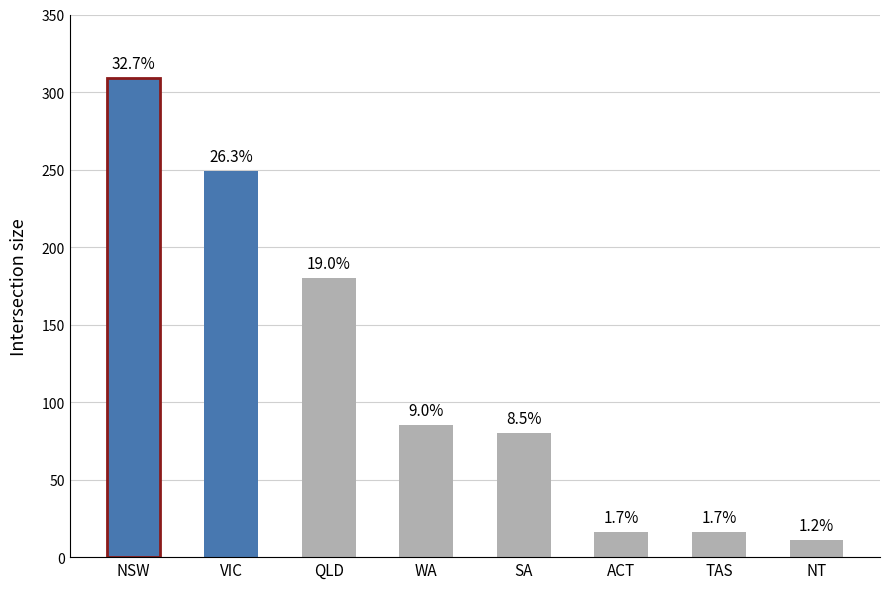

The chart shows a value of 55 at VIC. True or false?

False